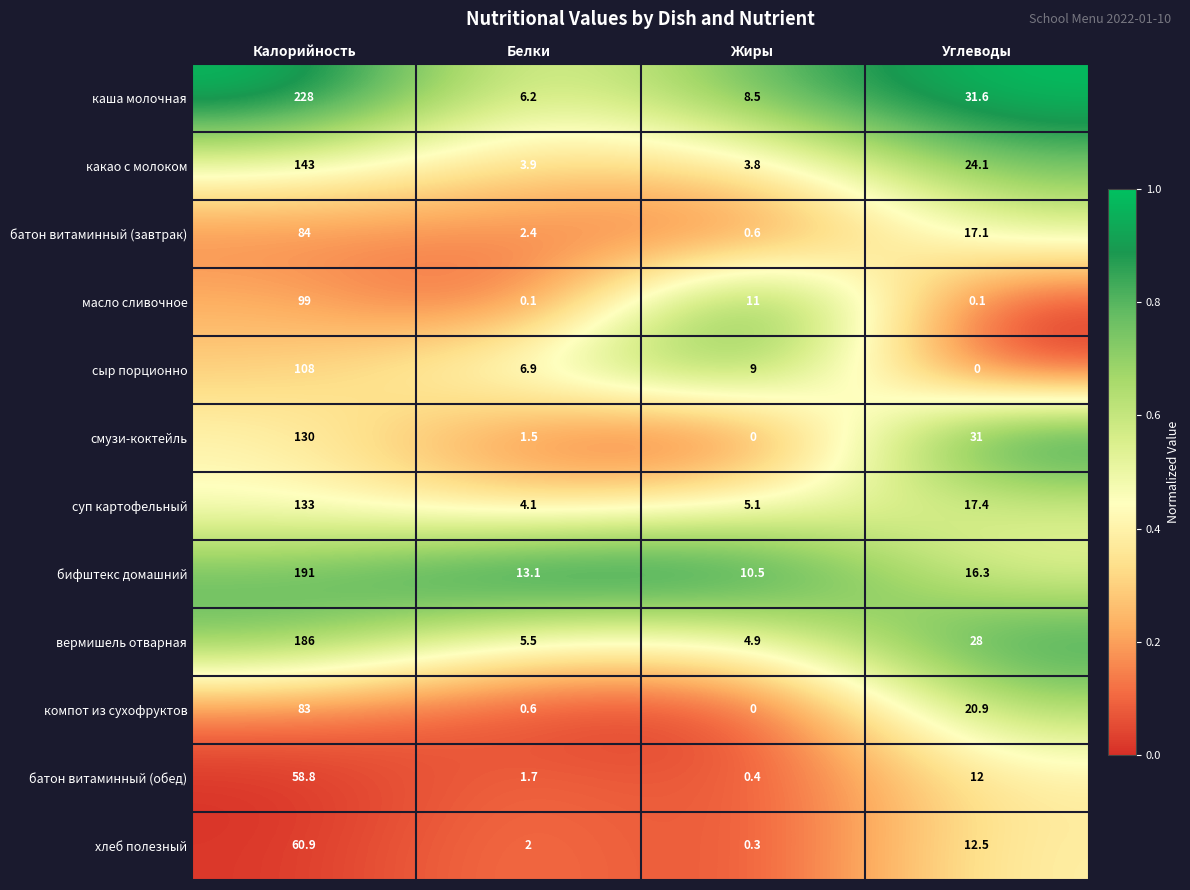

What is the difference between the maximum and second lowest values in the какао с молоком series?

139.1